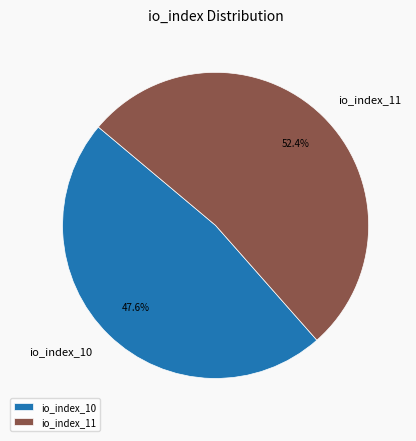

How many slices are in this pie chart?

2